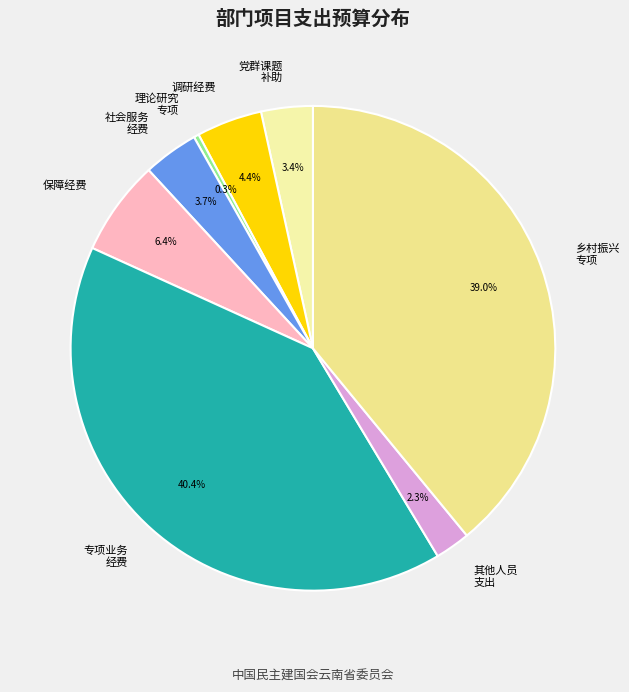

Does any single category account for the majority?

No